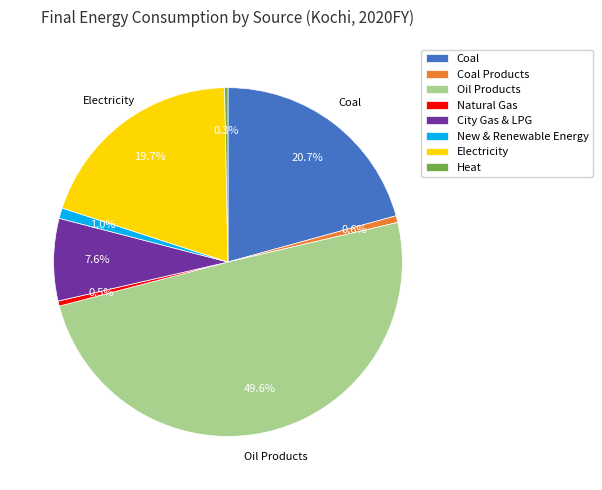

Does City Gas & LPG account for over 50% of the chart?

No